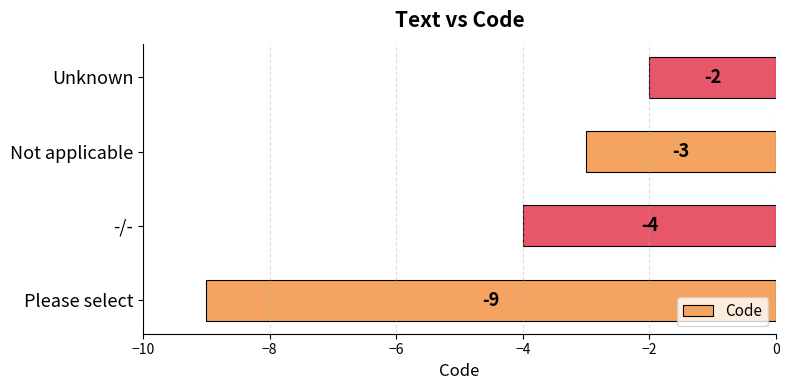

Which has a higher value, Please select or Unknown?

Unknown